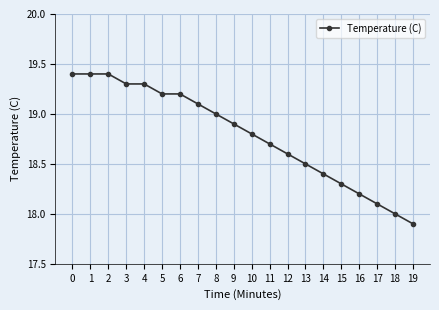

What is the average value?

18.8